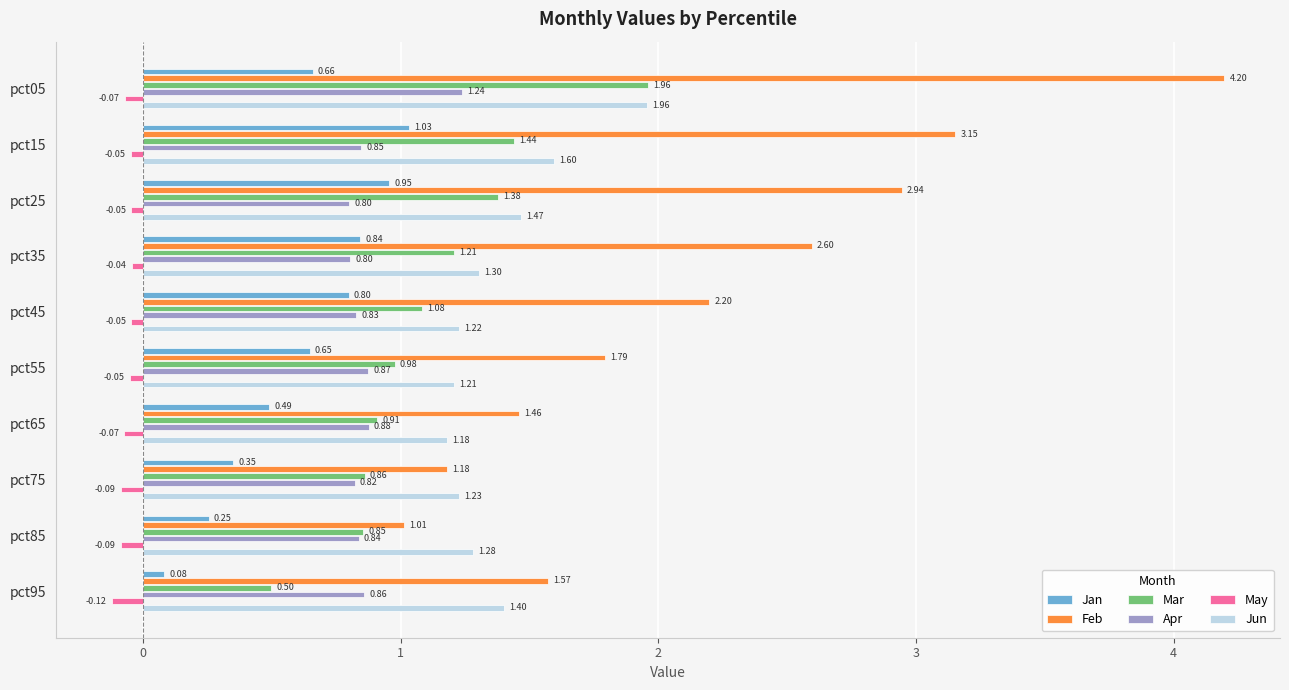

Which series has the widest spread of values?

Feb